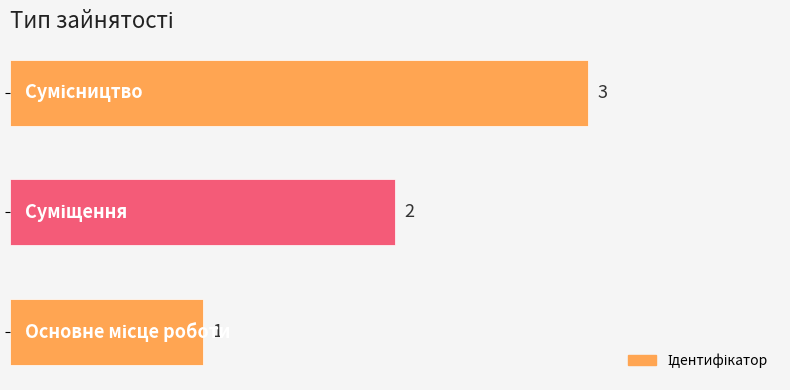

How many data points does each series have?

3